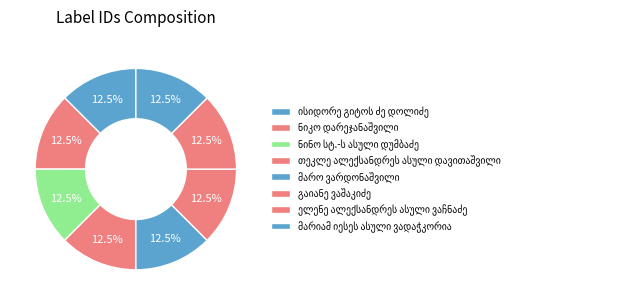

What percentage is the თეკლე ალექსანდრეს ასული დავითაშვილი slice, to the nearest percent?

13%